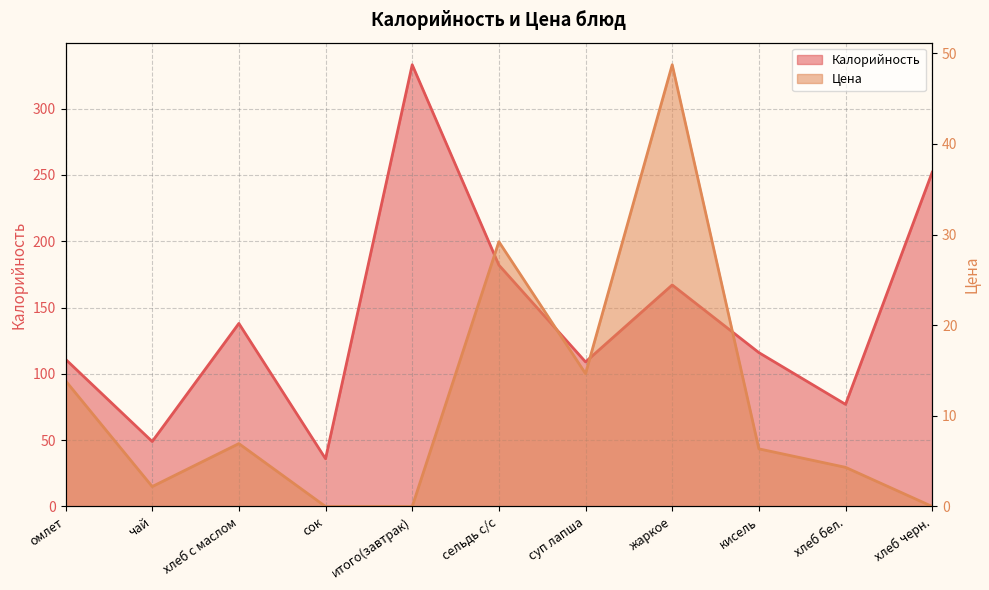

List the series in order of their overall mean, highest first.

Калорийность, Цена